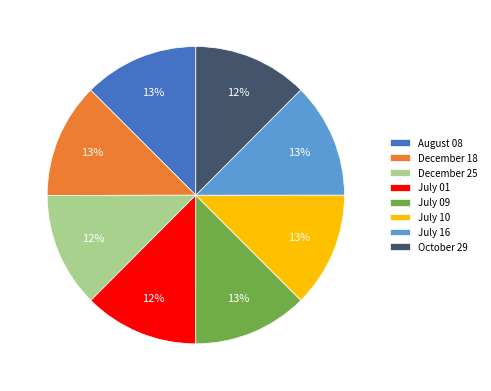

To the nearest percent, what is the average slice percentage?

12%